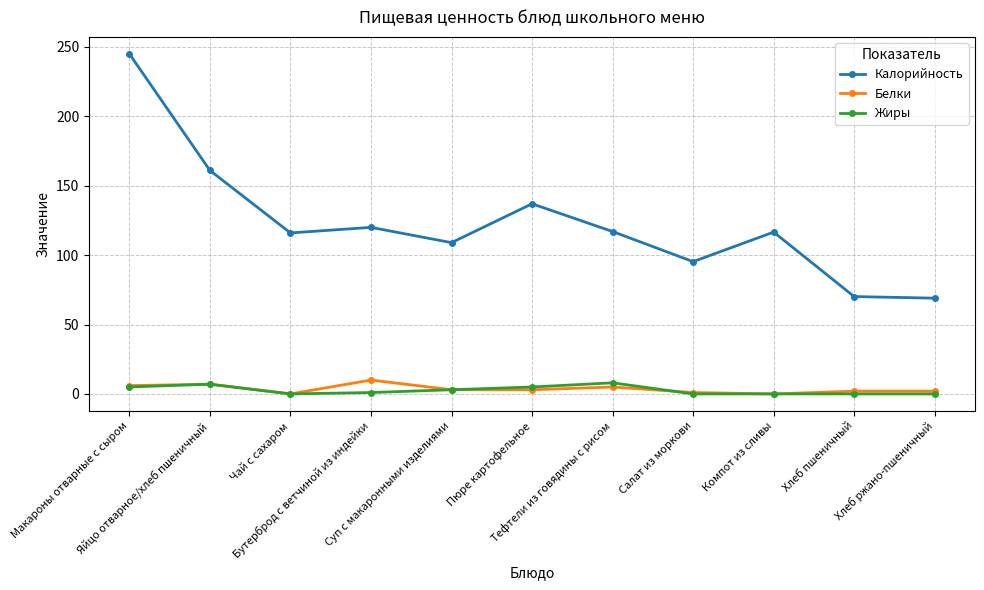

Count the number of categories in the chart.

11